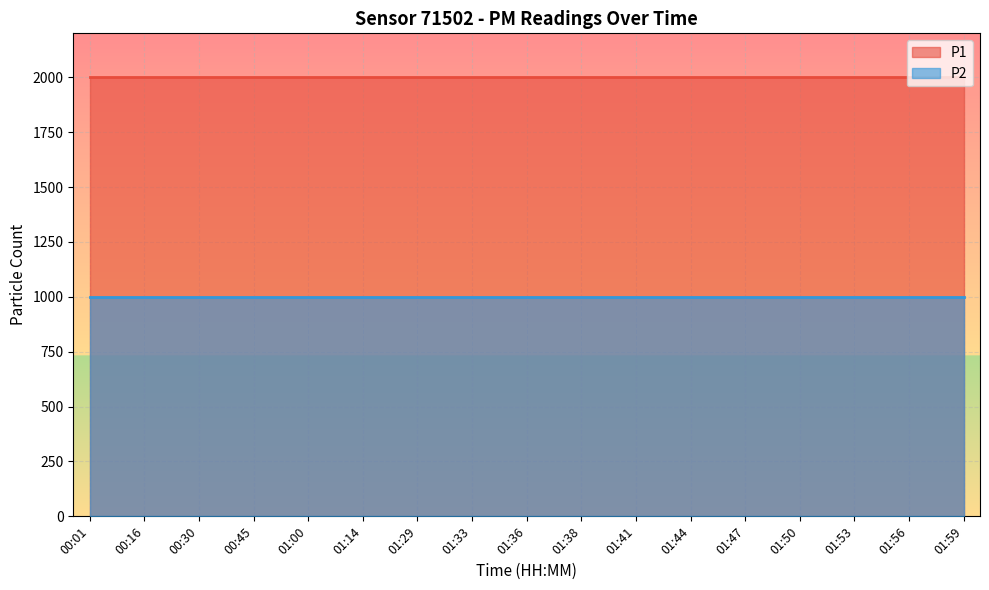

What is the value of the P2 point at the 14th from the left?

999.9